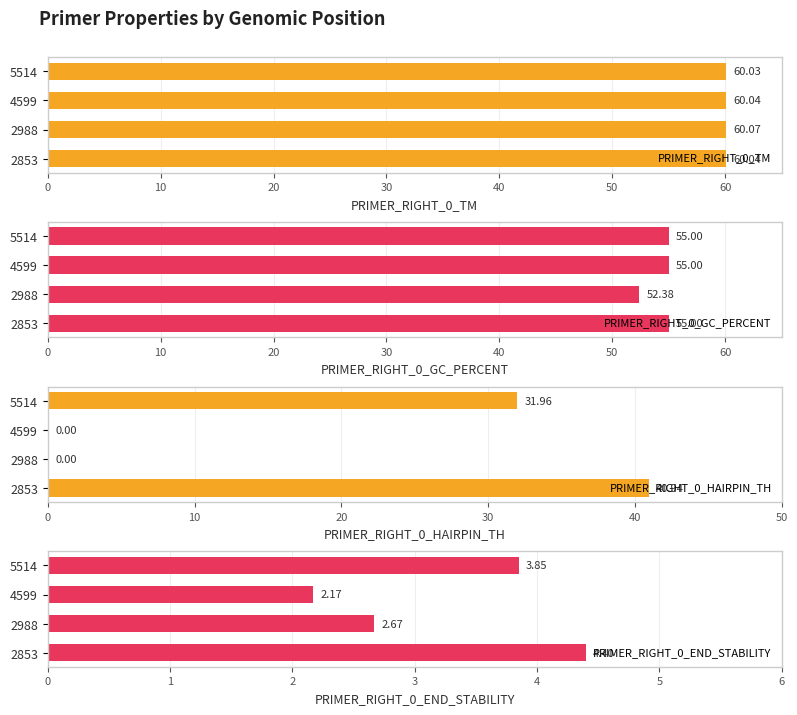

How many bars are there in each group?

4